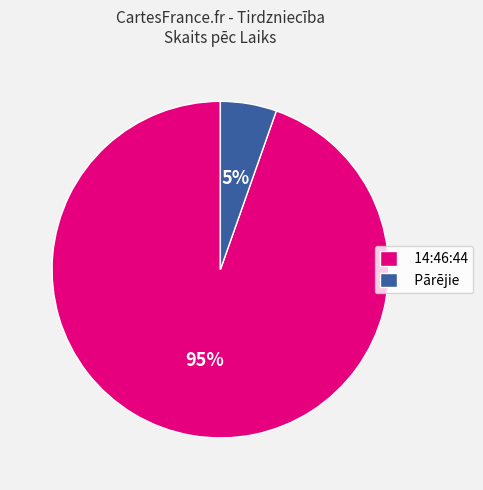

To the nearest percent, what is the combined percentage of Pārējie and 14:46:44?

100%